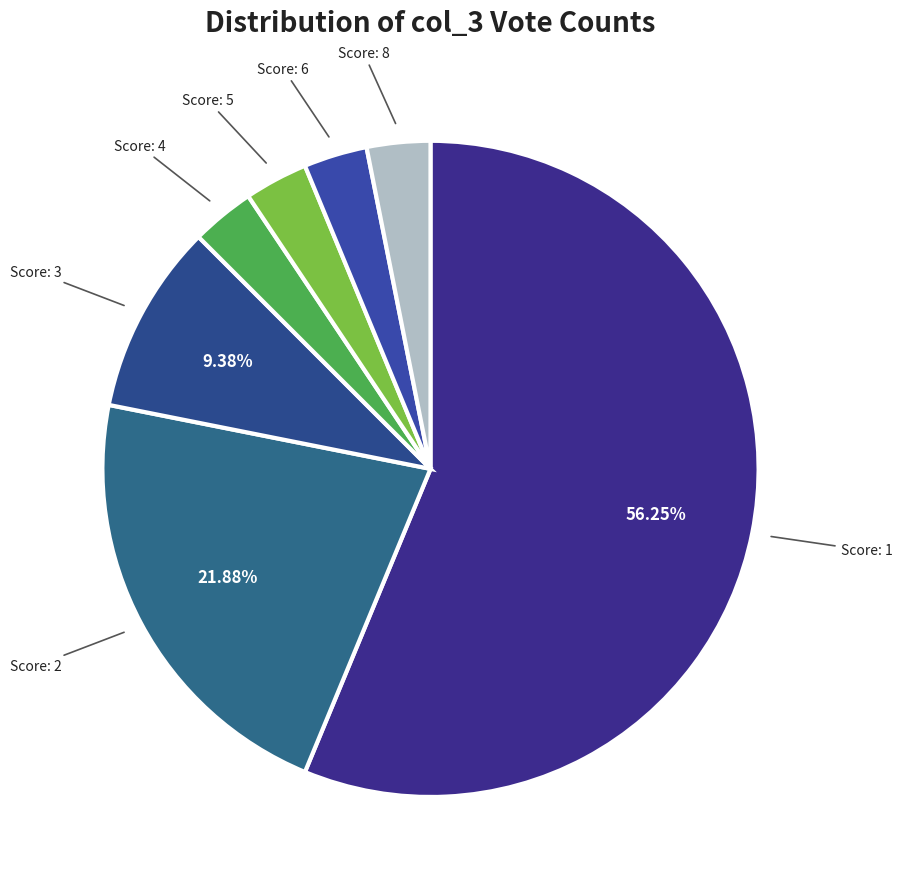

Which category accounts for the majority?

1